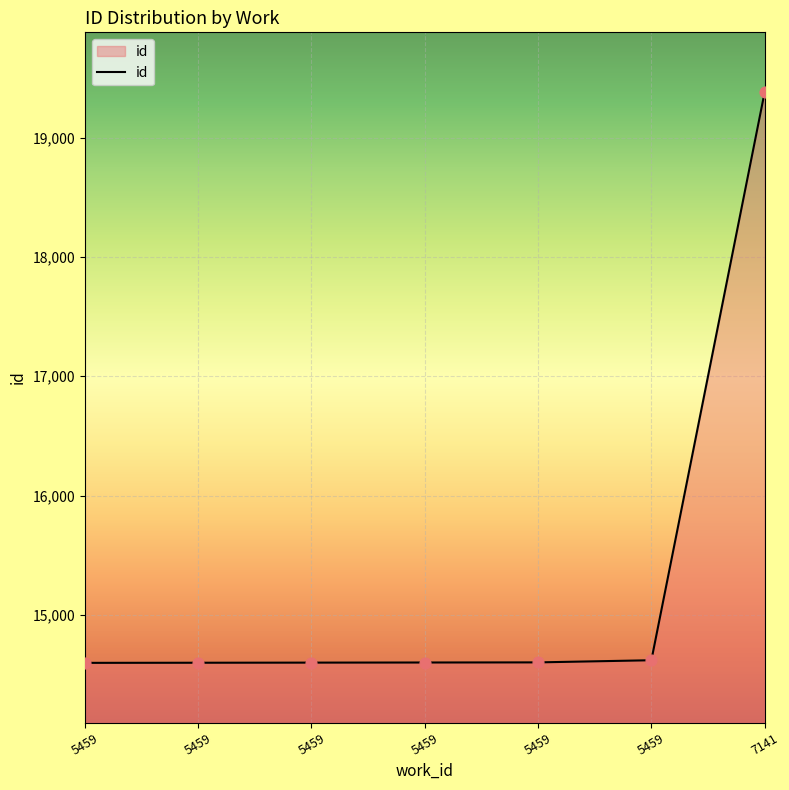

Which has a higher value, 7141 or 5459?

7141